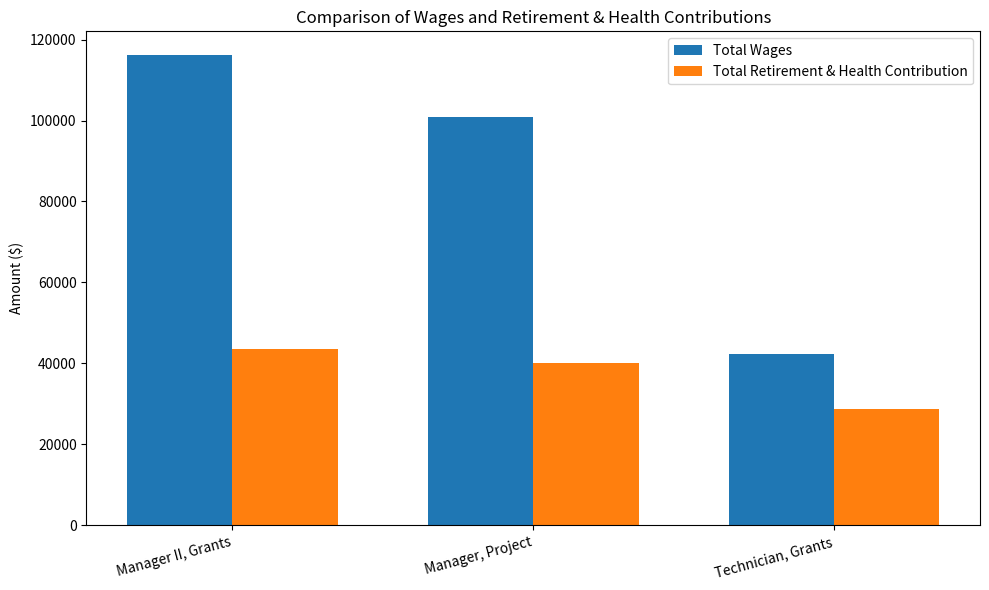

The value of Total Retirement & Health Contribution at Manager II, Grants is 75365. True or false?

False